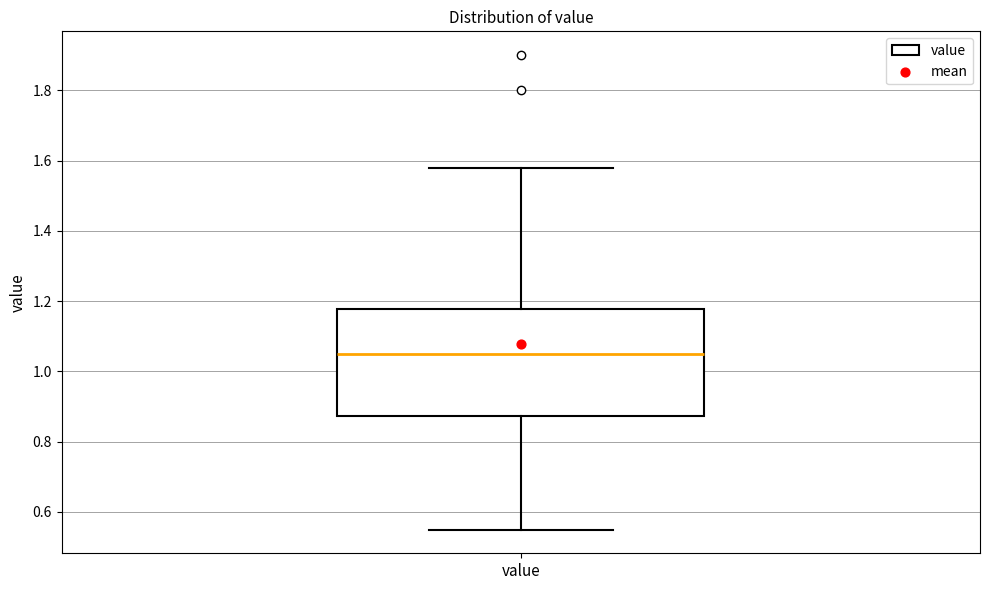

Read this box plot against the y-axis: the position of the median line, the range covered by the box, and the ends of both whiskers. The values are not printed on the chart, so give them approximately, as read against the axis.

median 1.06, box 0.88 to 1.18, whiskers 0.56 to 1.58